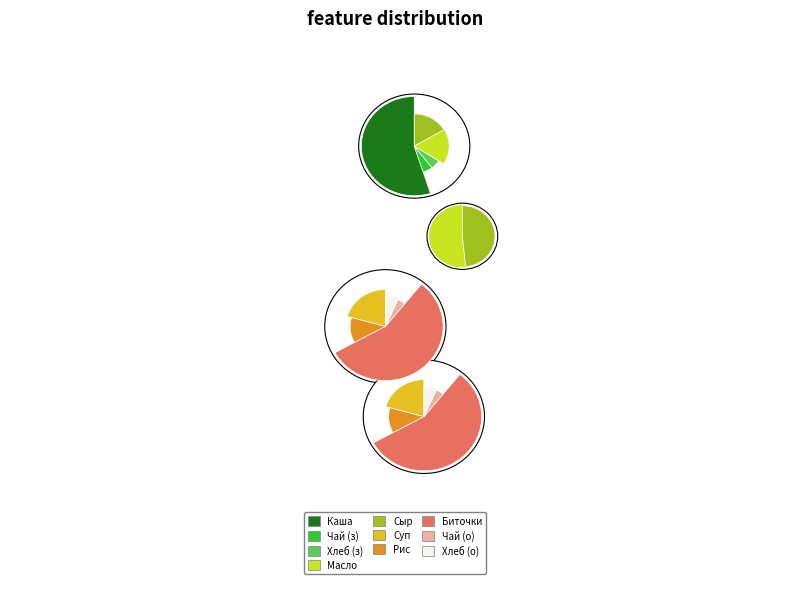

Count the number of slices in the pie.

10